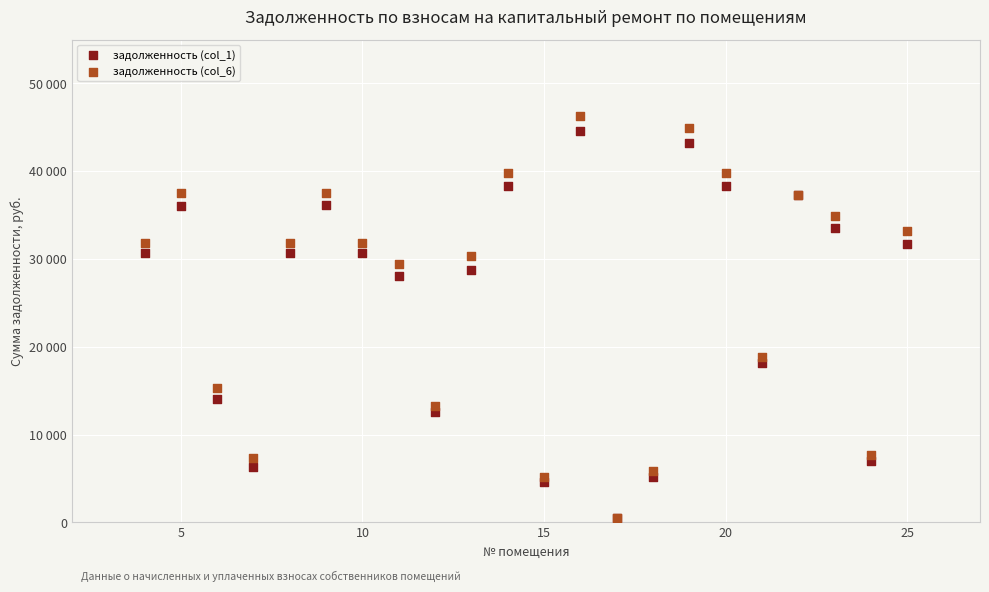

Which series contains the highest Y value?

задолженность (col_6)